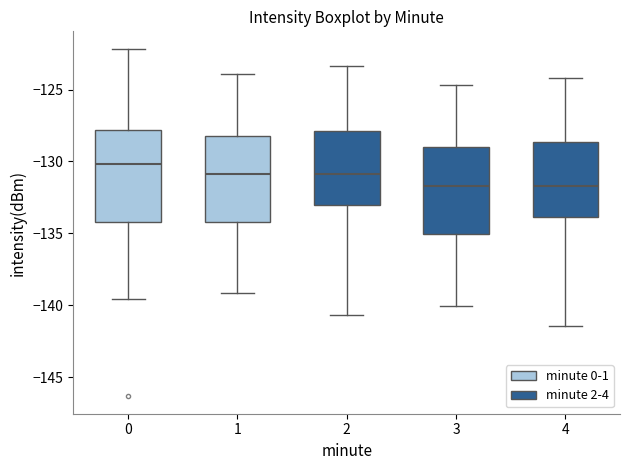

Which box has the highest median line?

0